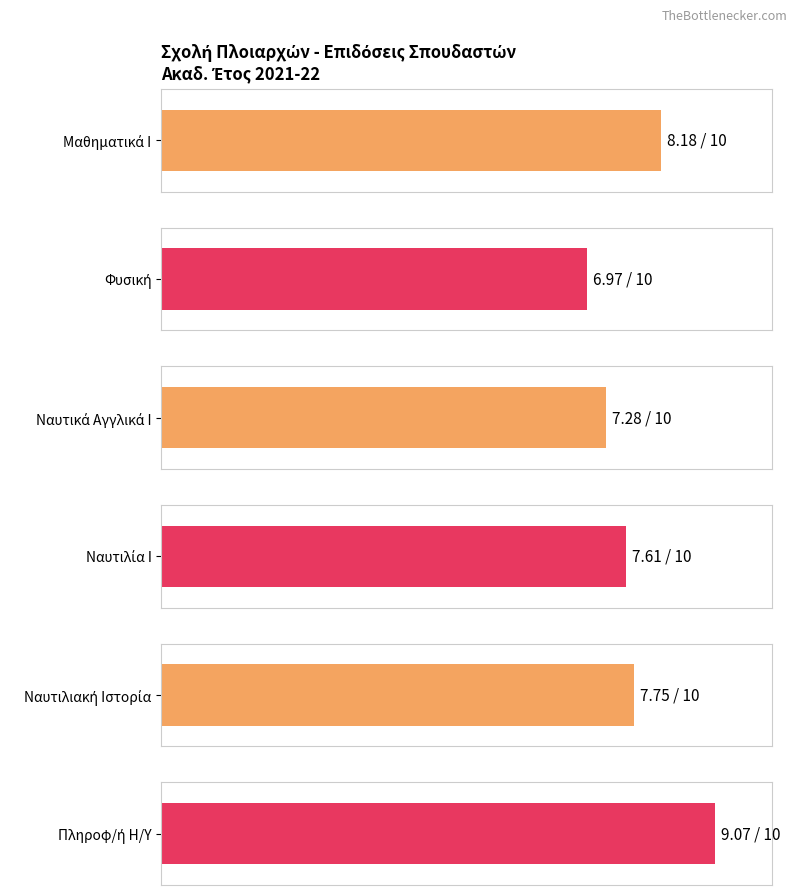

What are all the series names shown in the legend?

Μαθηματικά Ι, Φυσική, Ναυτικά Αγγλικά Ι, Ναυτιλία Ι, Ναυτιλιακή Ιστορία, Πληροφ/ή Η/Υ